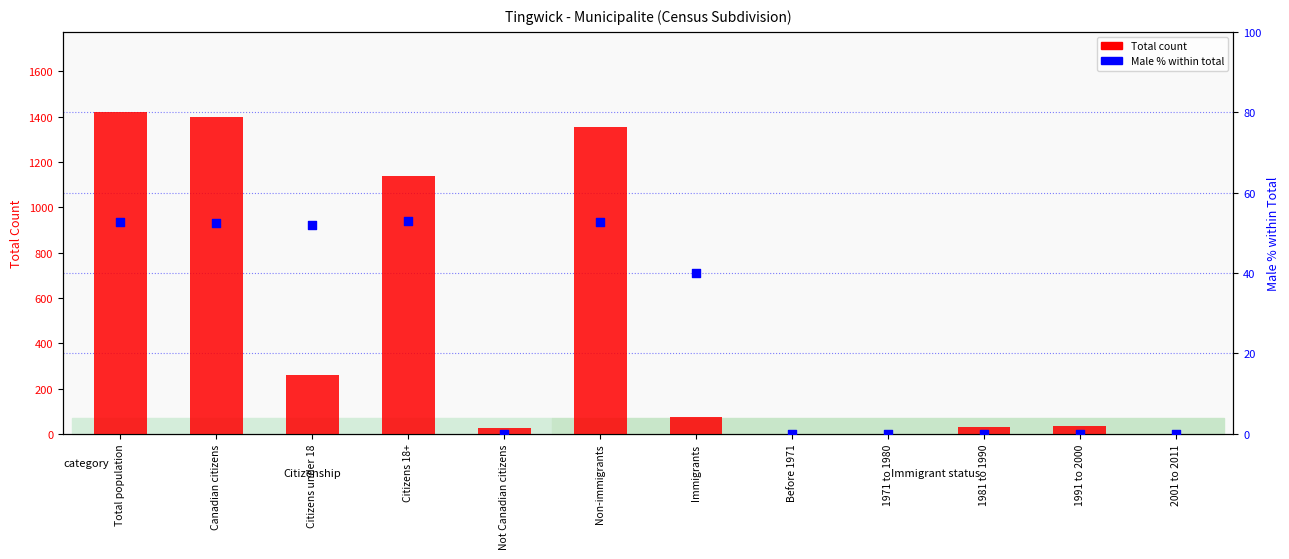

At how many categories does at least one series exceed 802?

4